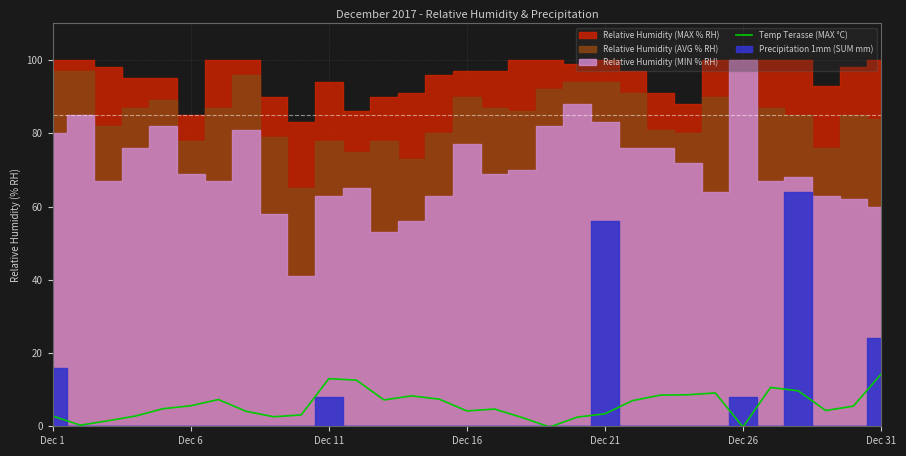

How many data points does each series have?

31